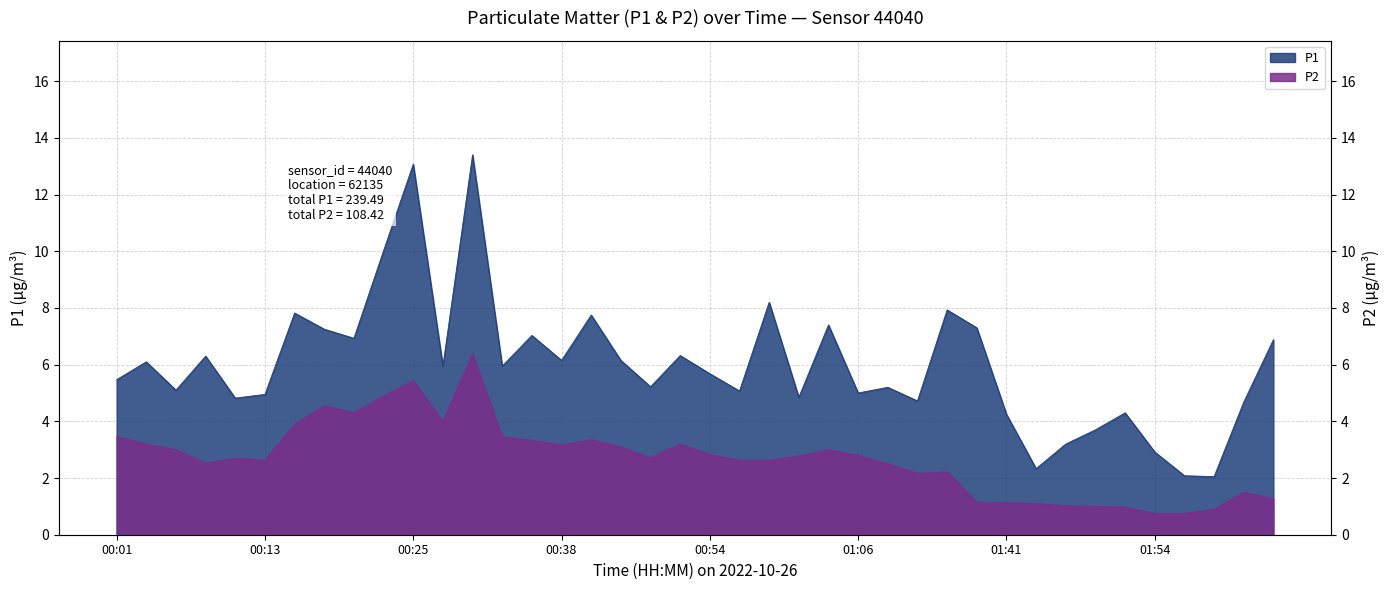

What is the difference between the maximum and minimum values in the P1 series?

11.4